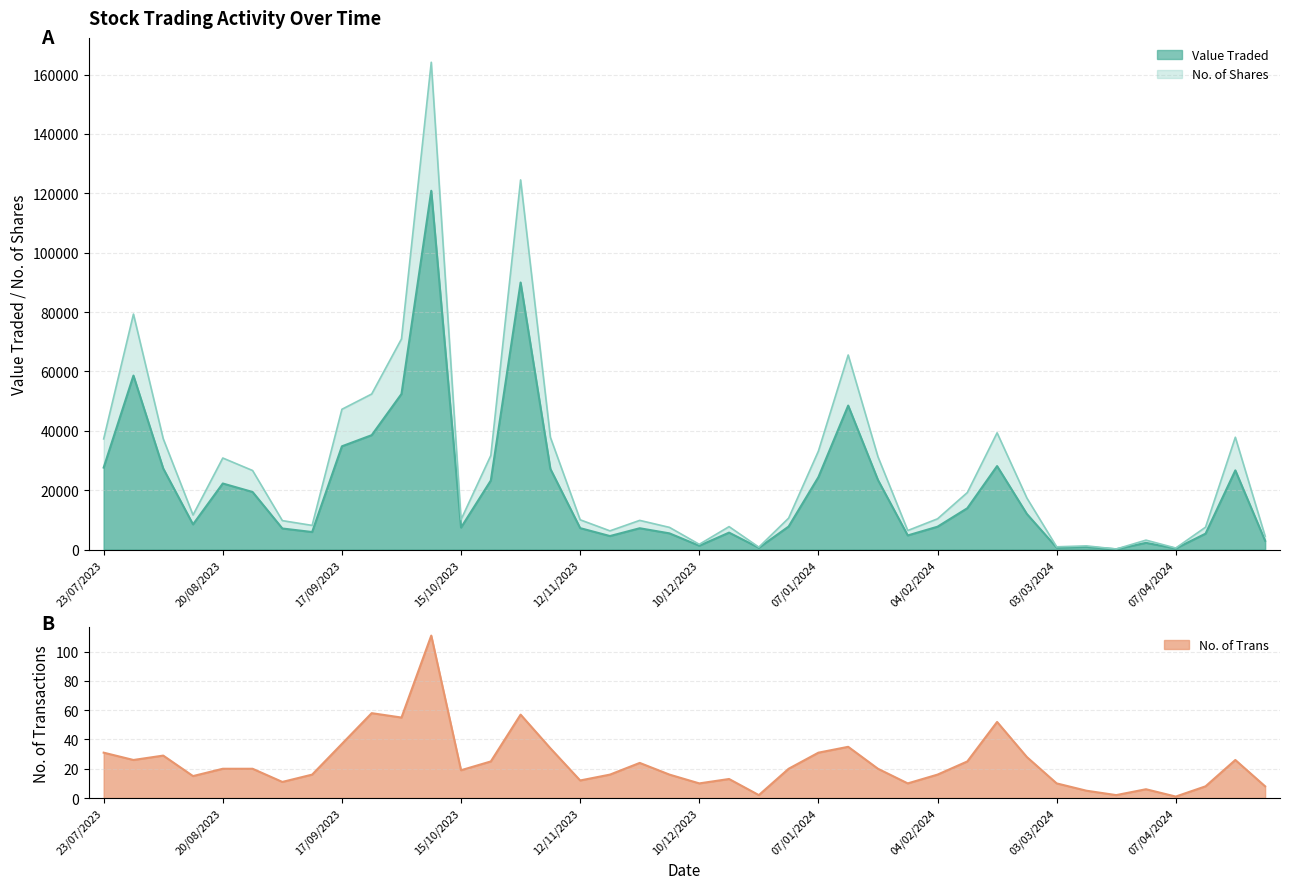

How many interior local peaks does the Value Traded series have?

11